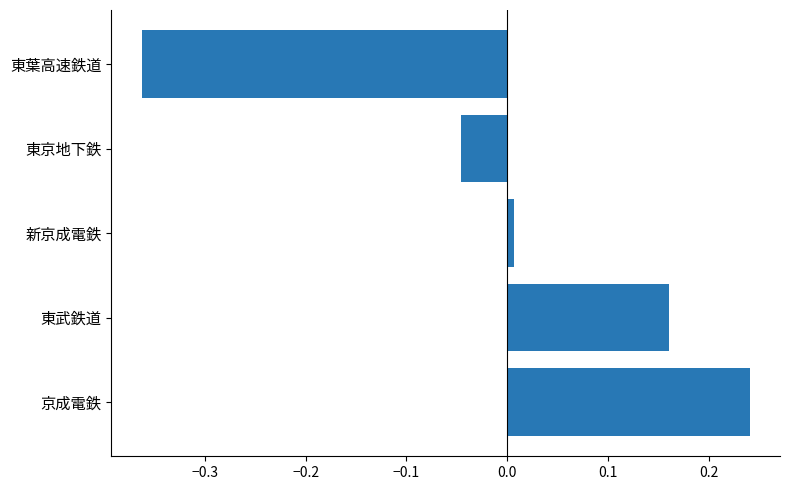

At which category does the chart reach its peak across all series?

京成電鉄